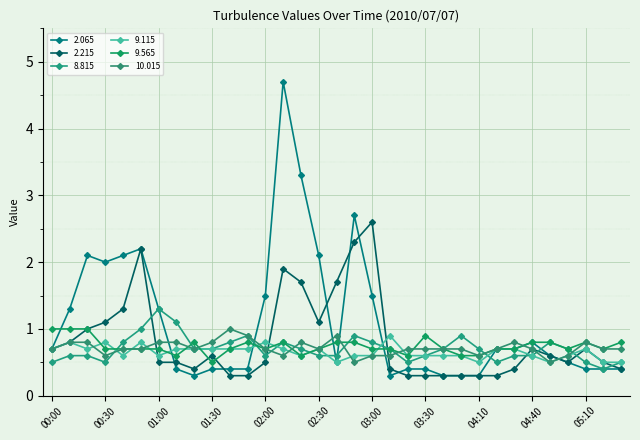

Does the chart have visible grid lines?

Yes